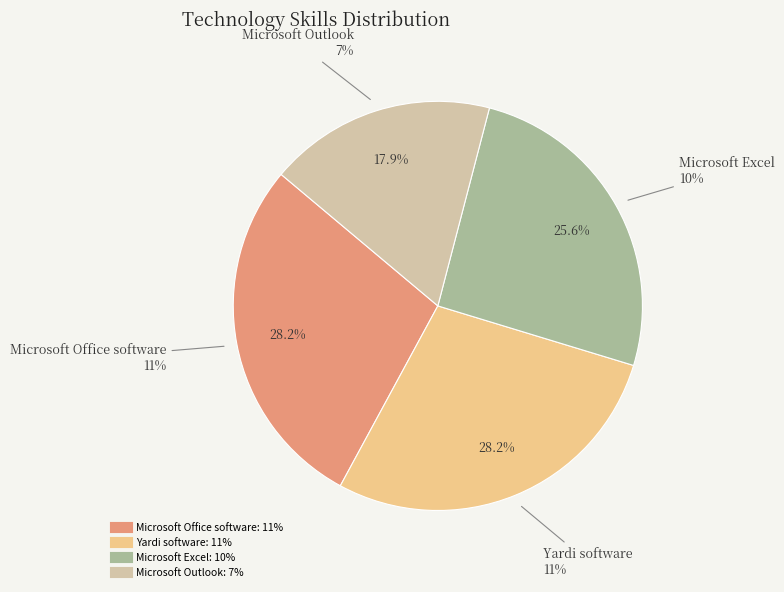

Is there any slice that represents more than half of the pie?

No